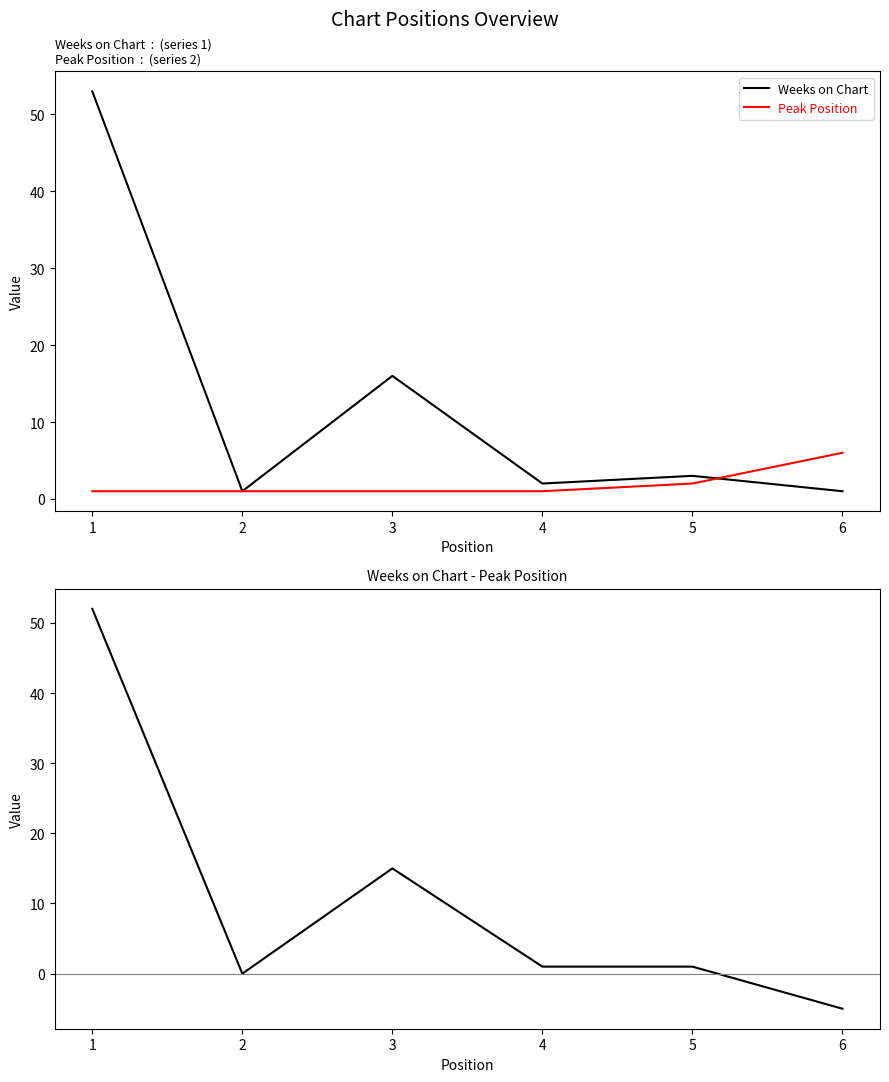

True or false: Weeks on Chart - Peak Position and Weeks on Chart cross at least once.

False